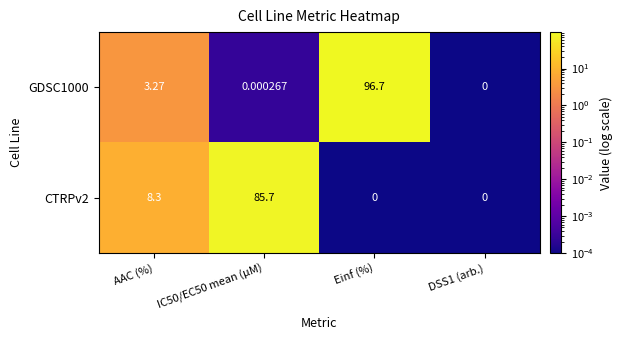

At Einf (%), list the series in order from largest to smallest.

GDSC1000, CTRPv2